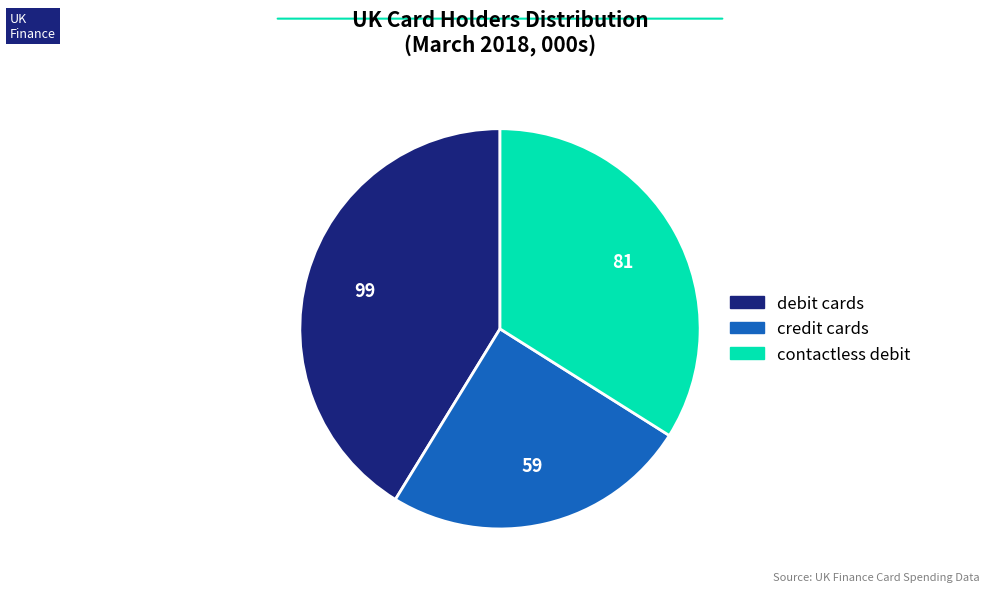

Rank the categories by value from lowest to highest.

credit cards, contactless debit, debit cards